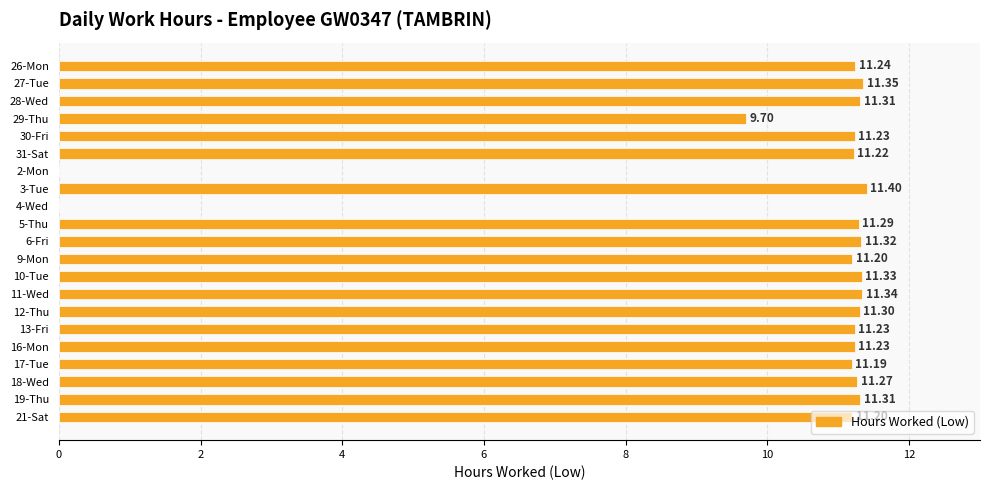

What is the sum of all values?

212.7